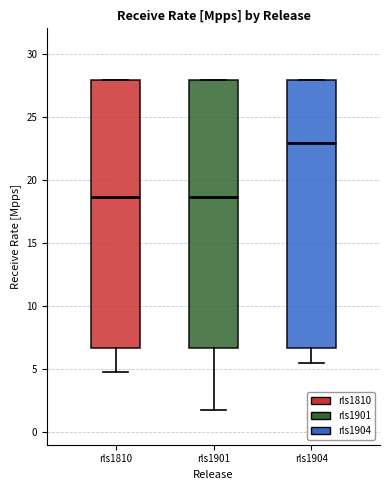

Reading left to right, transcribe this box plot: for each box, give where its median line is, the range the box spans, and where its two whiskers end, as read against the y-axis. The values are not printed on the chart, so give them approximately, as read against the axis.

rls1810: median 18.5, box 6.5 to 28.0, whiskers 5.0 to 28.0
rls1901: median 18.5, box 6.5 to 28.0, whiskers 1.5 to 28.0
rls1904: median 23.0, box 6.5 to 28.0, whiskers 5.5 to 28.0